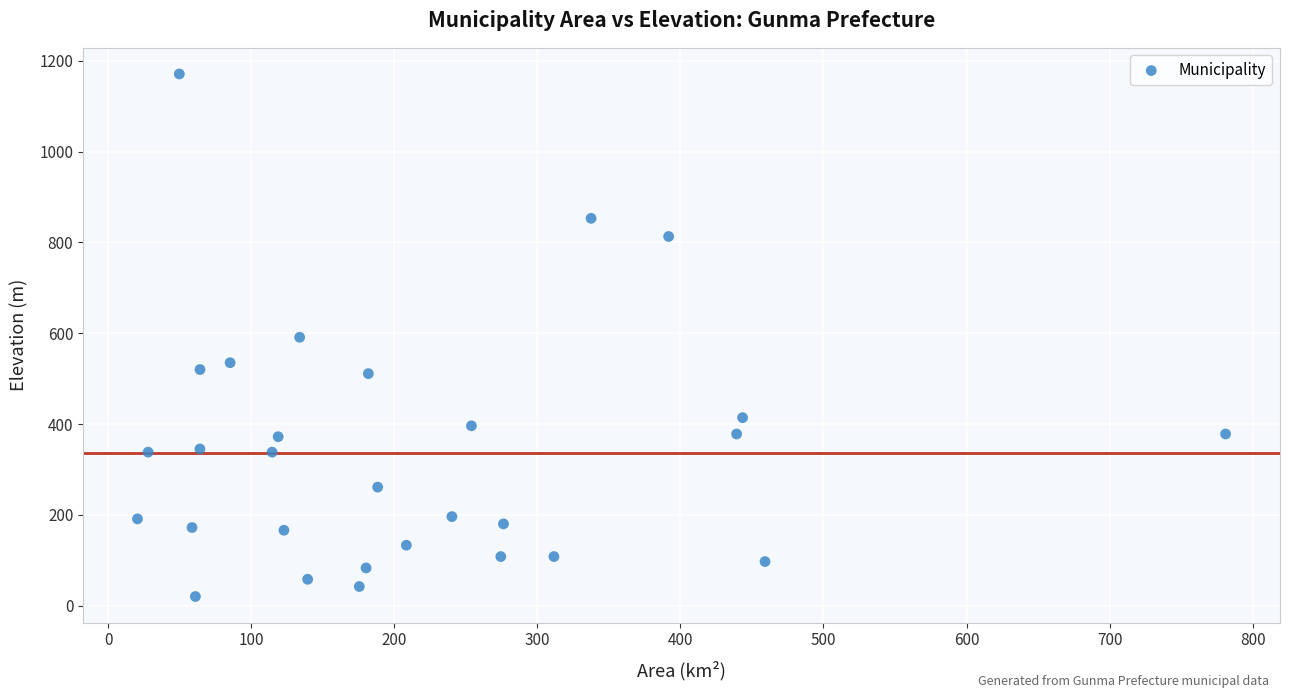

What is the range of Y values (max minus min)?

1151